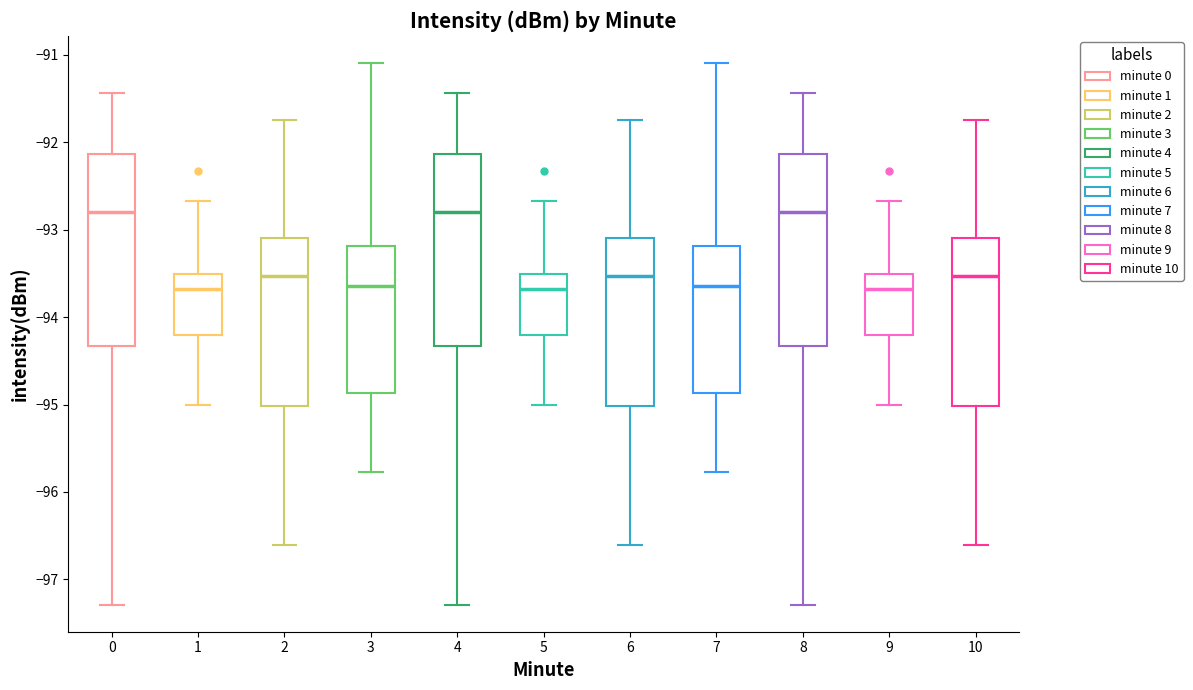

Reading left to right, transcribe this box plot: for each box, give where its median line is, the range the box spans, and where its two whiskers end, as read against the y-axis. The values are not printed on the chart, so give them approximately, as read against the axis.

0: median -92.8, box -94.3 to -92.1, whiskers -97.3 to -91.4
1: median -93.7, box -94.2 to -93.5, whiskers -95.0 to -92.7
2: median -93.5, box -95.0 to -93.1, whiskers -96.6 to -91.7
3: median -93.6, box -94.9 to -93.2, whiskers -95.8 to -91.1
4: median -92.8, box -94.3 to -92.1, whiskers -97.3 to -91.4
5: median -93.7, box -94.2 to -93.5, whiskers -95.0 to -92.7
6: median -93.5, box -95.0 to -93.1, whiskers -96.6 to -91.7
7: median -93.6, box -94.9 to -93.2, whiskers -95.8 to -91.1
8: median -92.8, box -94.3 to -92.1, whiskers -97.3 to -91.4
9: median -93.7, box -94.2 to -93.5, whiskers -95.0 to -92.7
10: median -93.5, box -95.0 to -93.1, whiskers -96.6 to -91.7